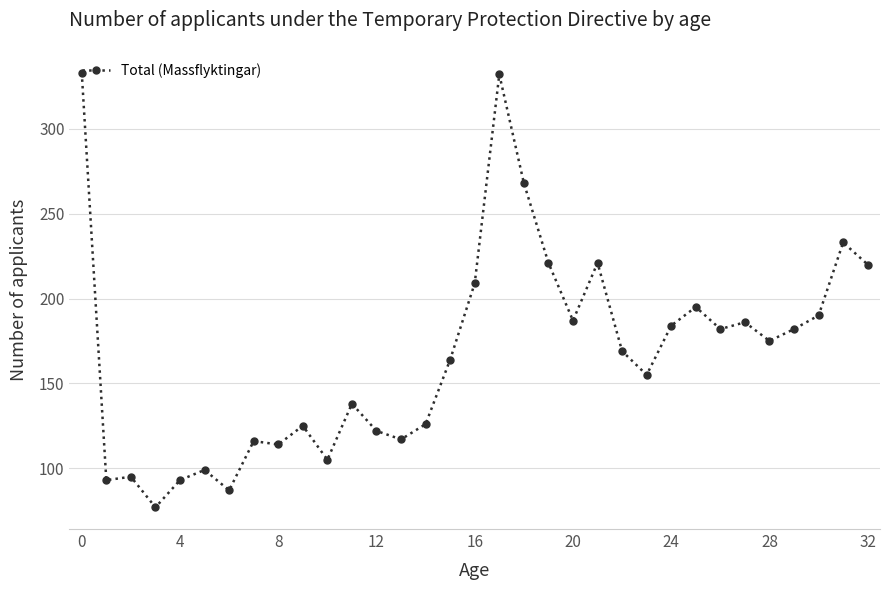

What is the sum of all values?

5513